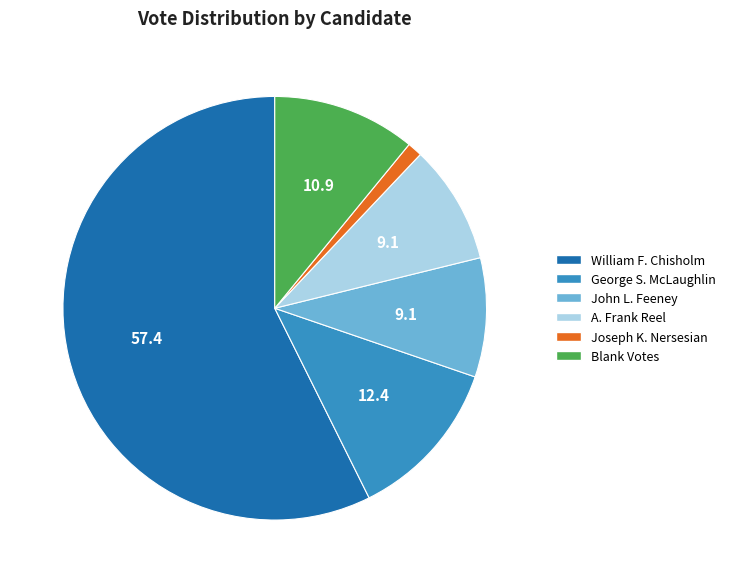

Do Blank Votes and George S. McLaughlin together represent more than half of the pie?

No